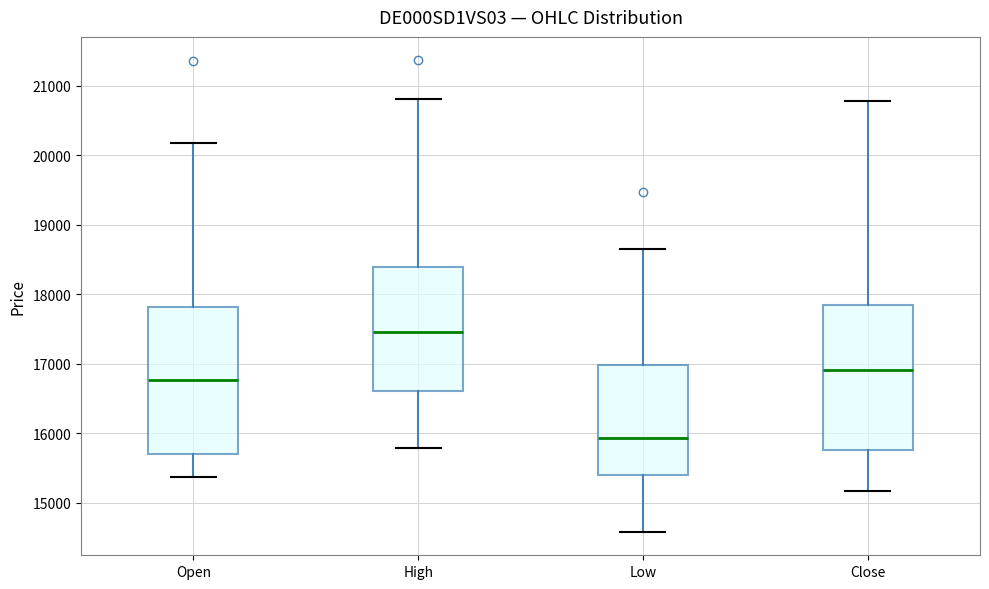

Reading left to right, read every box against the y-axis: the position of its median line, the range the box covers, and the ends of its whiskers. The values are not printed on the chart, so give them approximately, as read against the axis.

Open: median 16800, box 15700 to 17800, whiskers 15400 to 20200
High: median 17500, box 16600 to 18400, whiskers 15800 to 20800
Low: median 15900, box 15400 to 17000, whiskers 14600 to 18700
Close: median 16900, box 15800 to 17800, whiskers 15200 to 20800